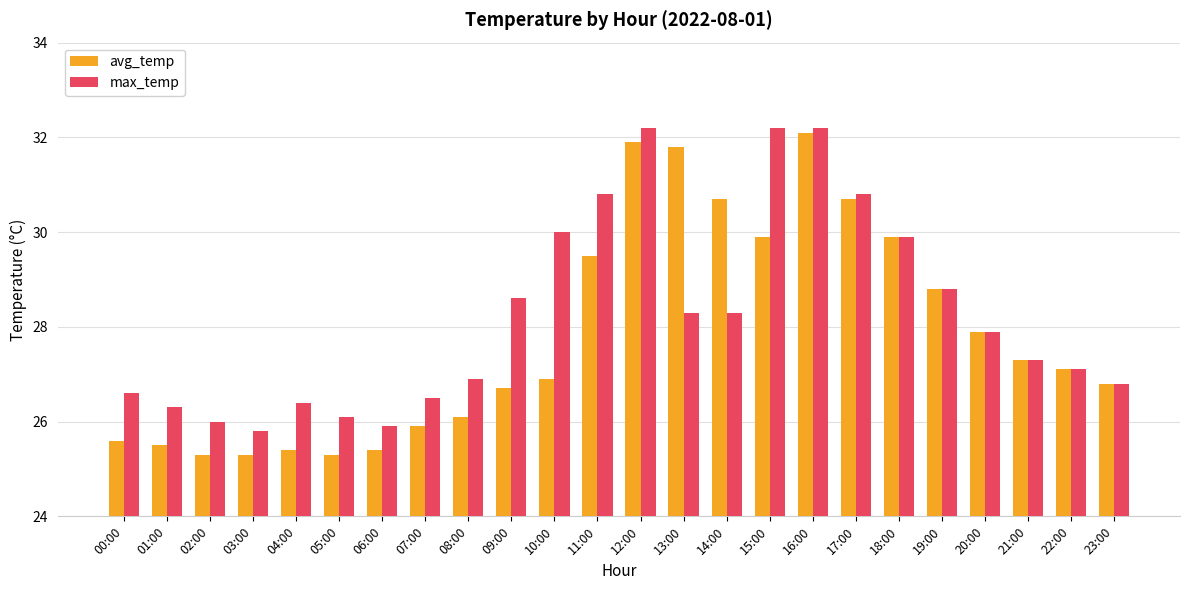

What is the difference between the avg_temp values at 20:00 and 18:00?

2.0